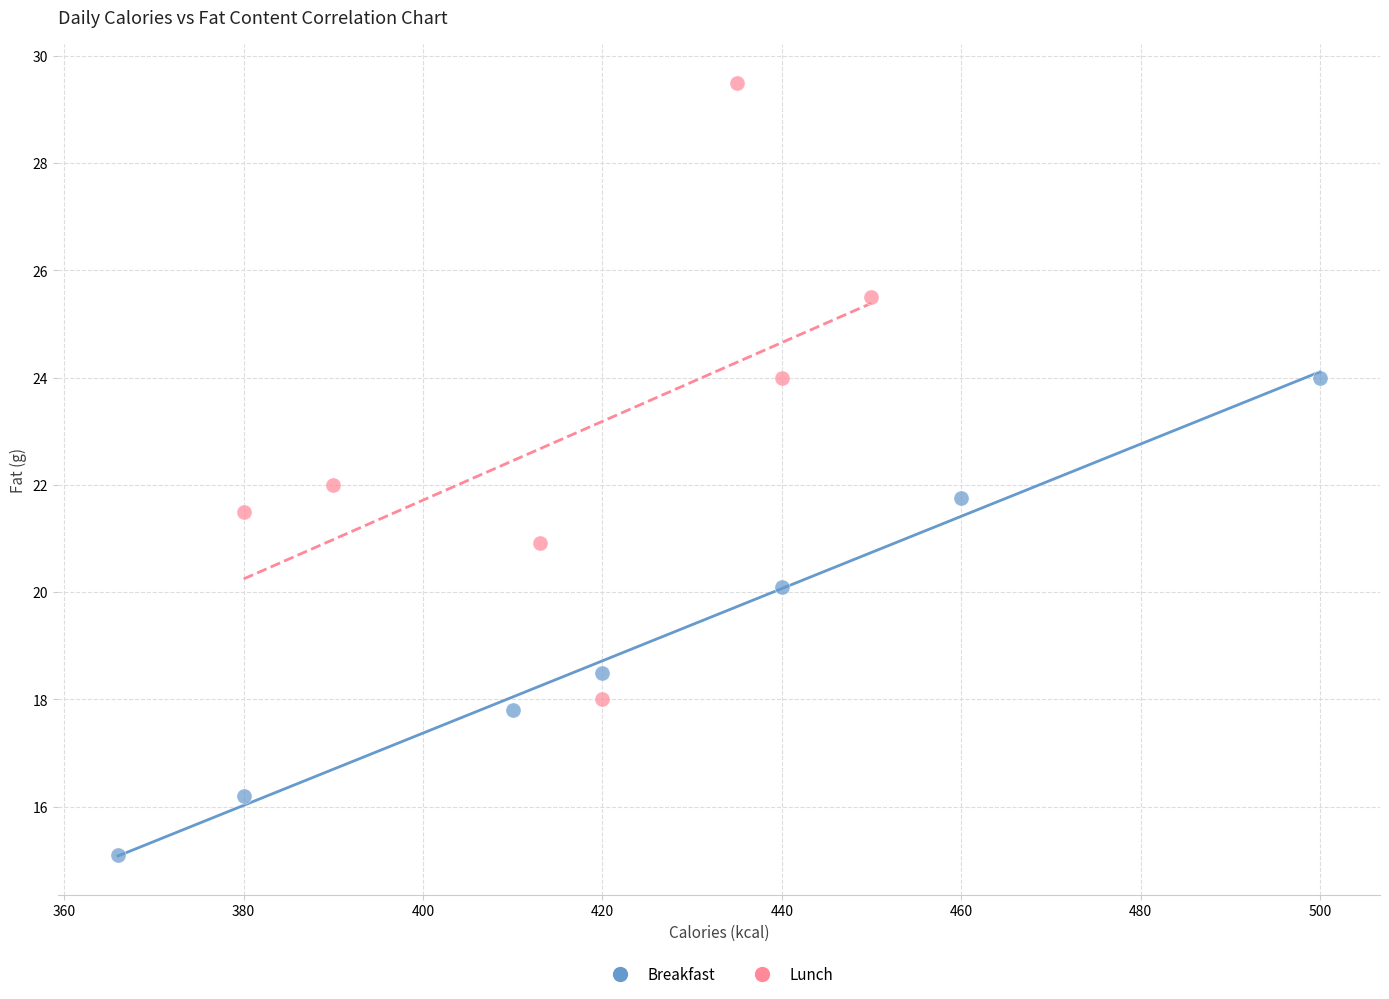

Which series has the widest spread of Y values?

Lunch